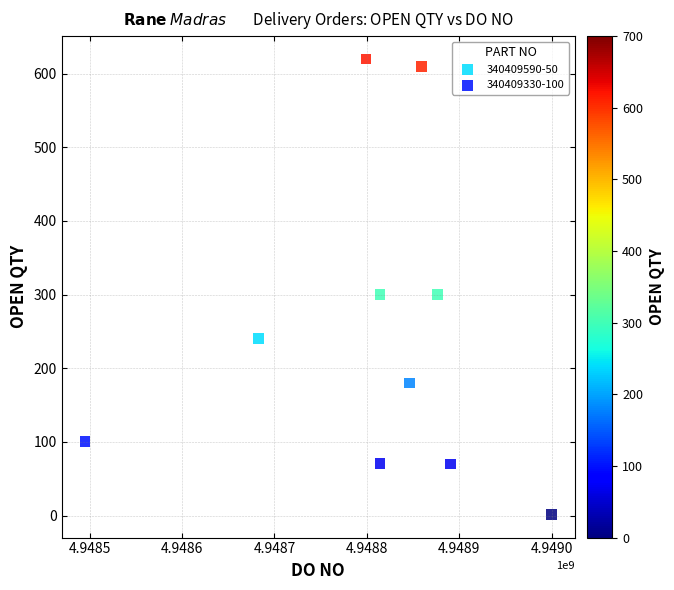

What are all the series names shown in the legend?

340409590-50, 340409330-100